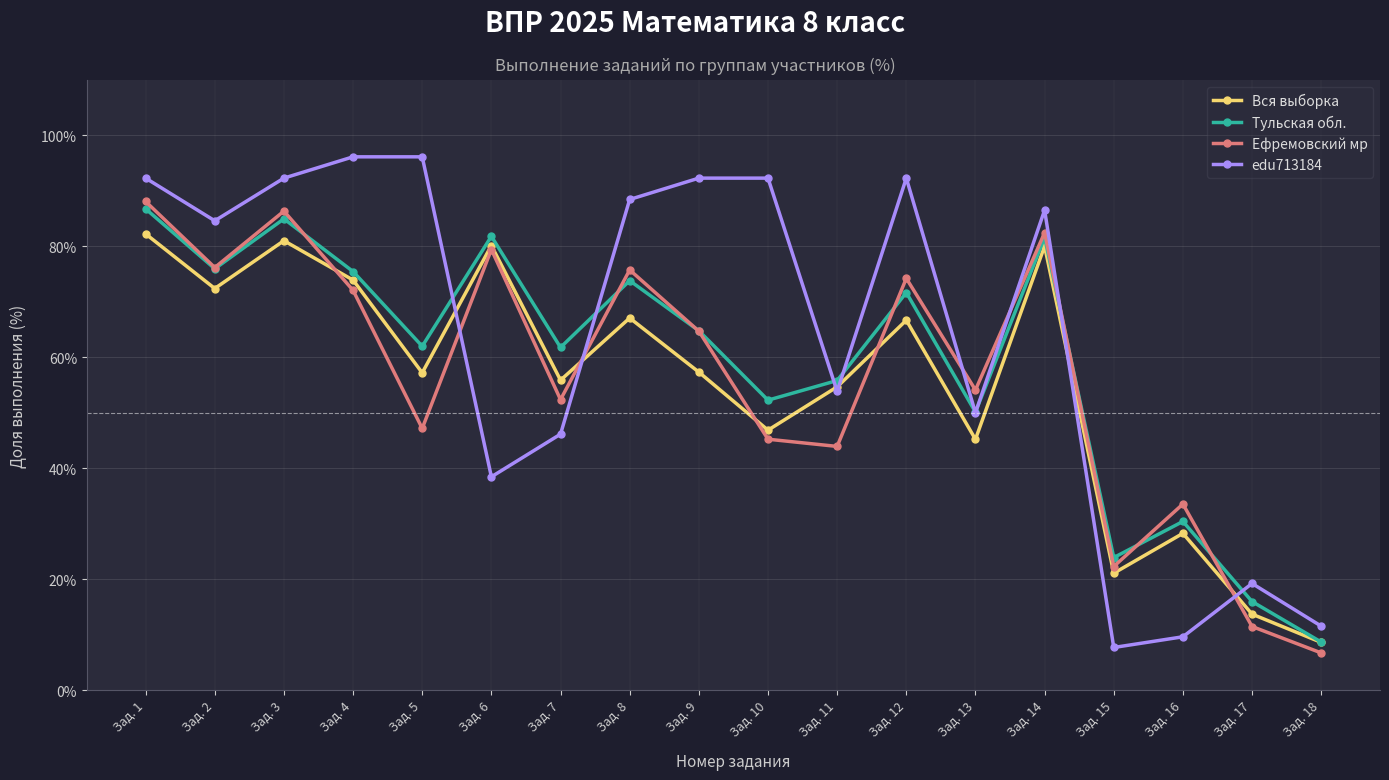

At which category does Тульская обл. reach its first local peak?

Зад. 3